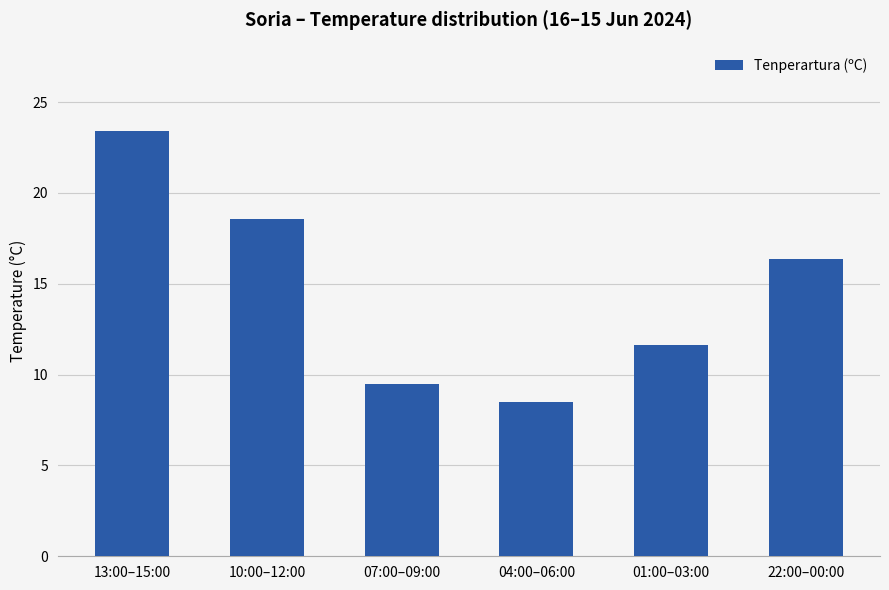

What is the sum of the values at 13:00–15:00 and 07:00–09:00?

32.9